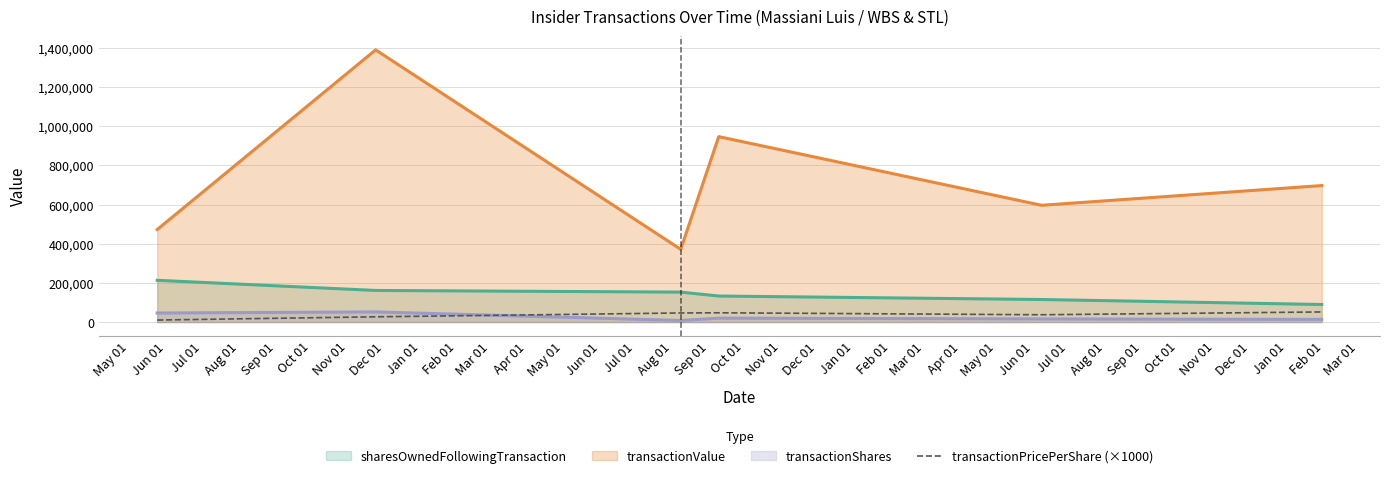

What is the maximum value shown in the chart?

1390111.0